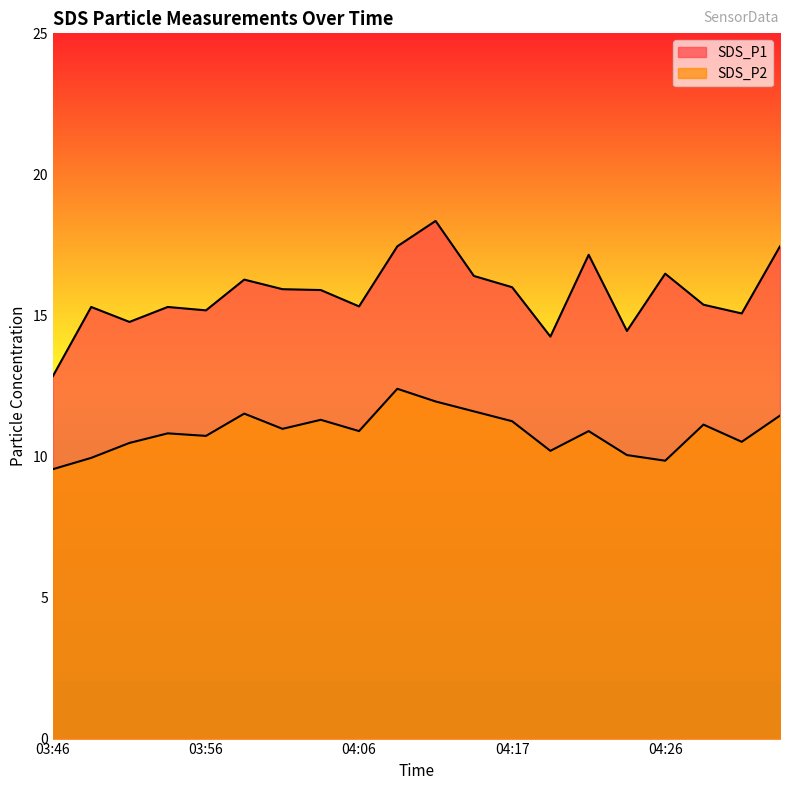

What is the average value of the SDS_P1 series?

15.8